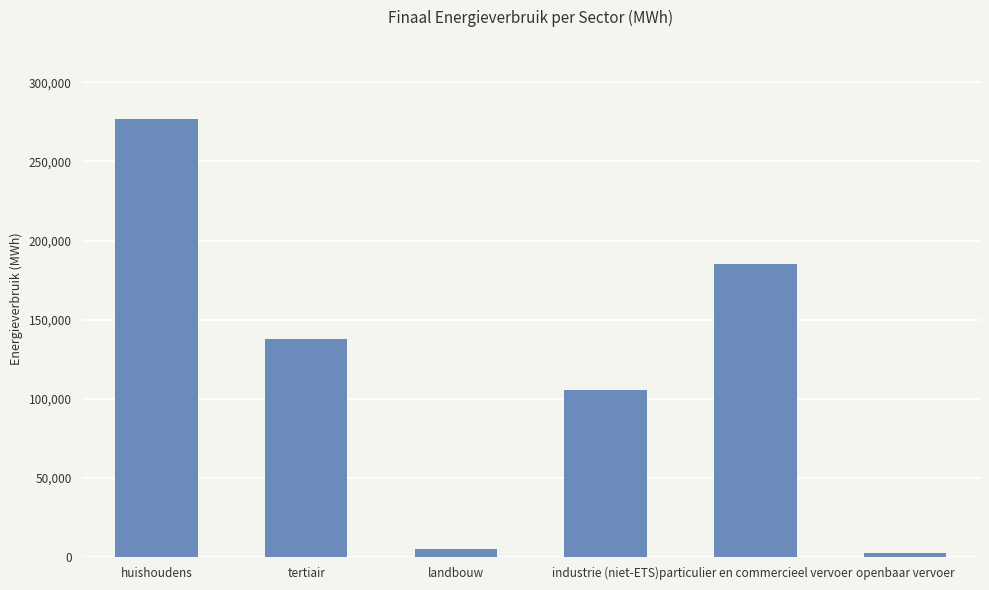

Is it true that the value at huishoudens is 456649.2?

False